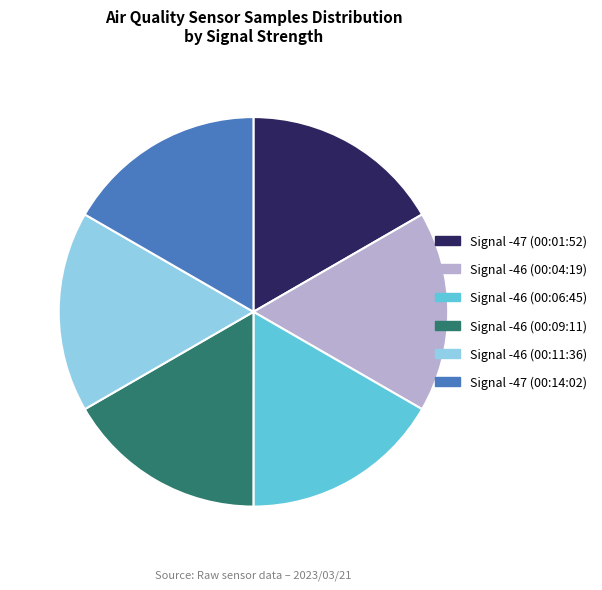

Combined, do Signal -46 (00:11:36) and Signal -47 (00:14:02) account for over 50%?

No